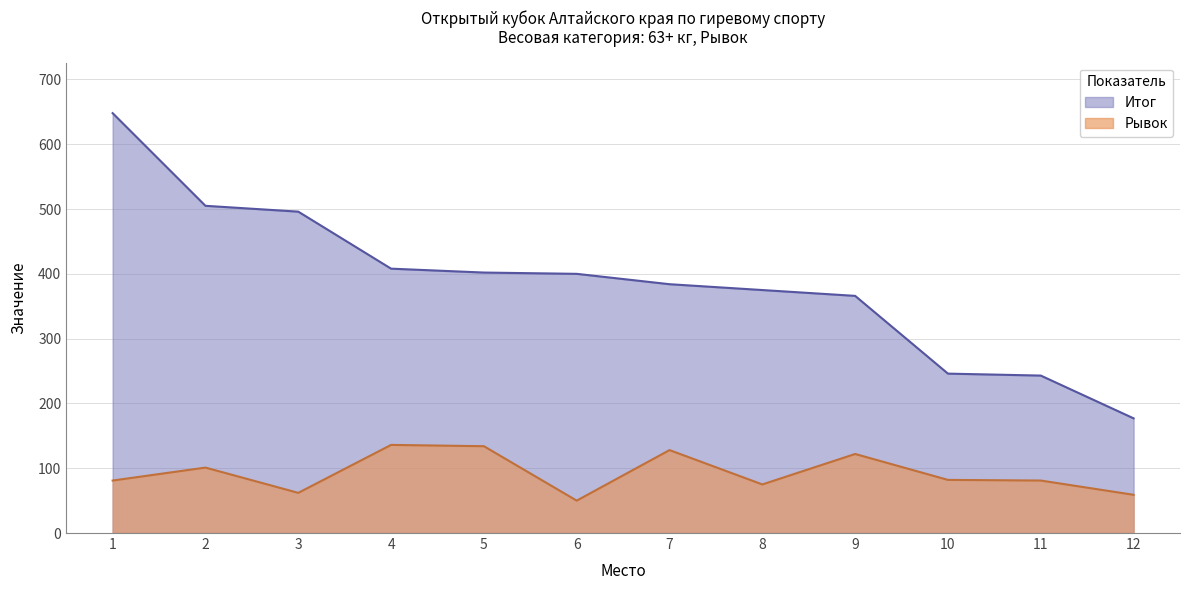

Between 7 and 10, which series saw the biggest shift?

Итог